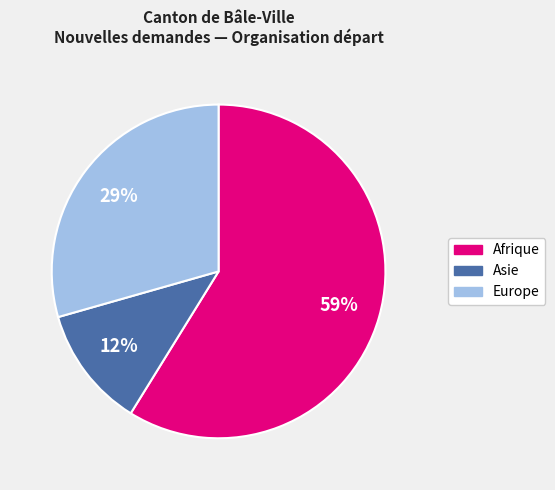

Do Afrique and Asie together represent more than half of the pie?

Yes